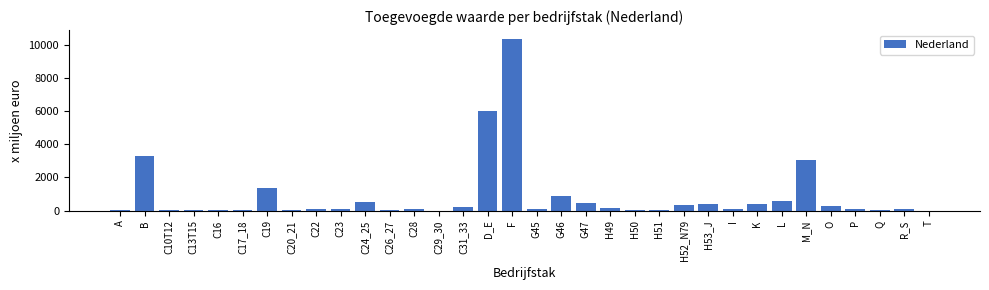

Which label corresponds to the largest value in the chart?

F